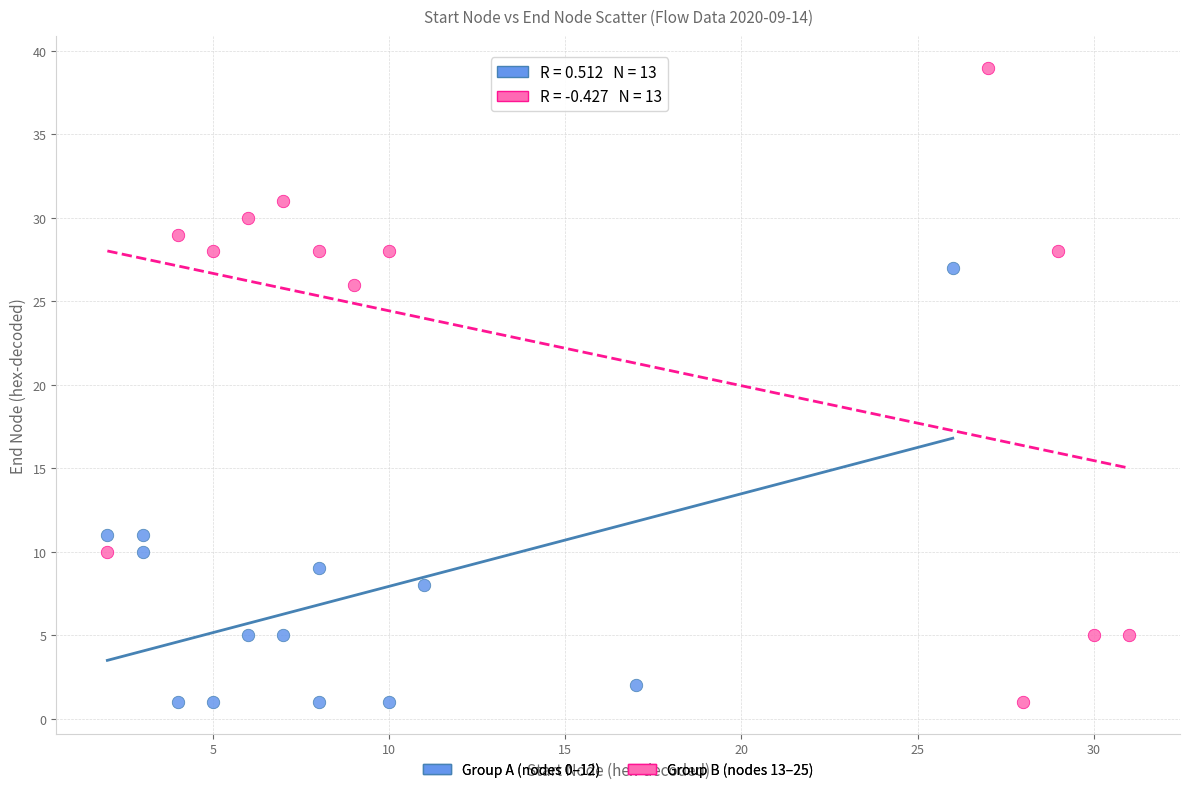

Which series has the widest spread of Y values?

Group B (nodes 13–25)